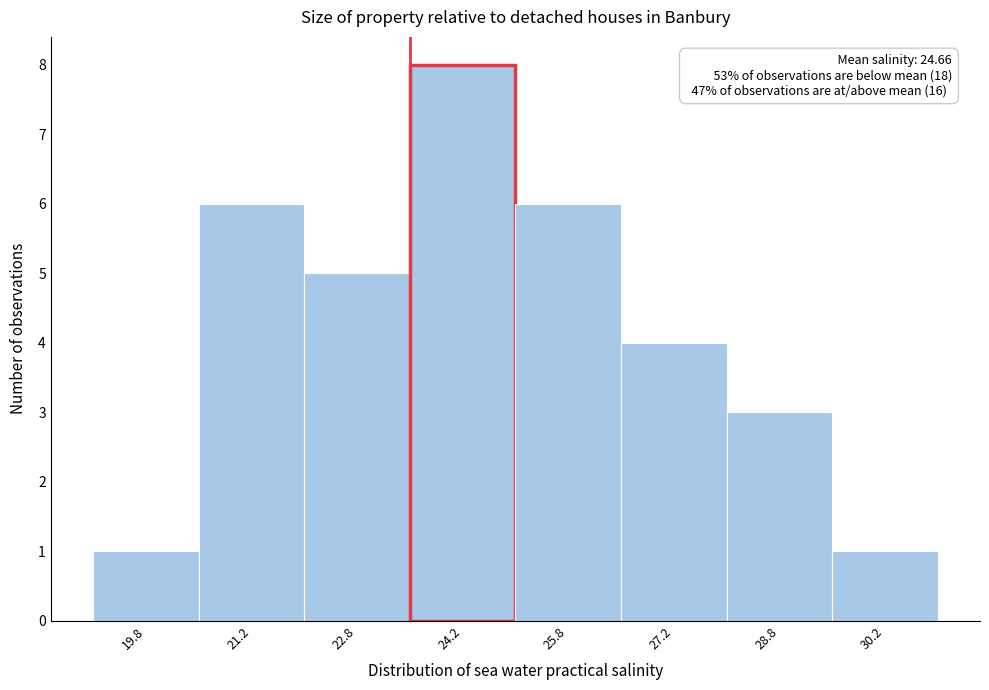

Which range on the x-axis has the tallest bar?

23.5 to 25.0